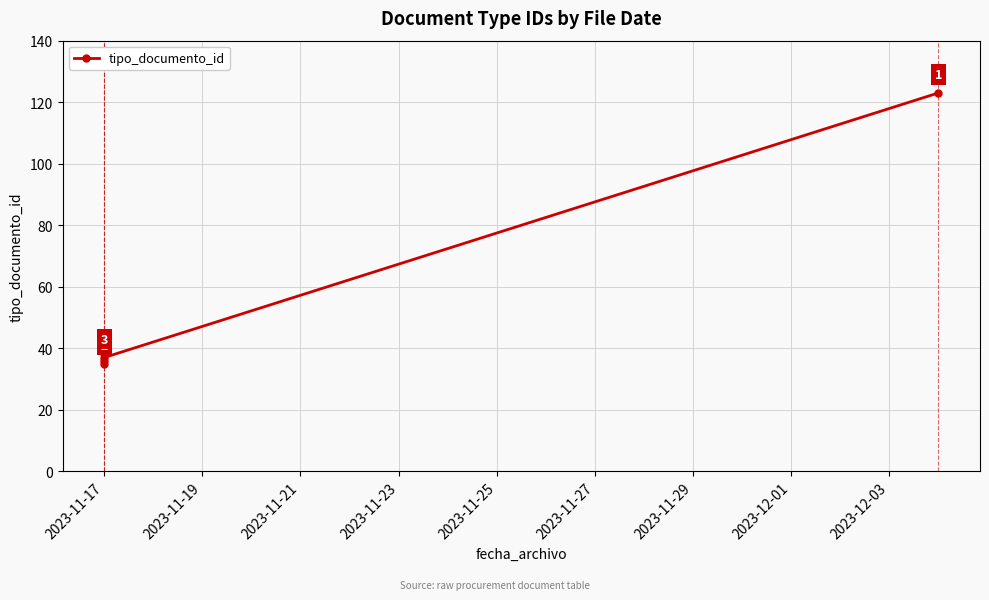

What is the ratio of the value at 2023-11-21 to the value at 2023-11-27?

0.3